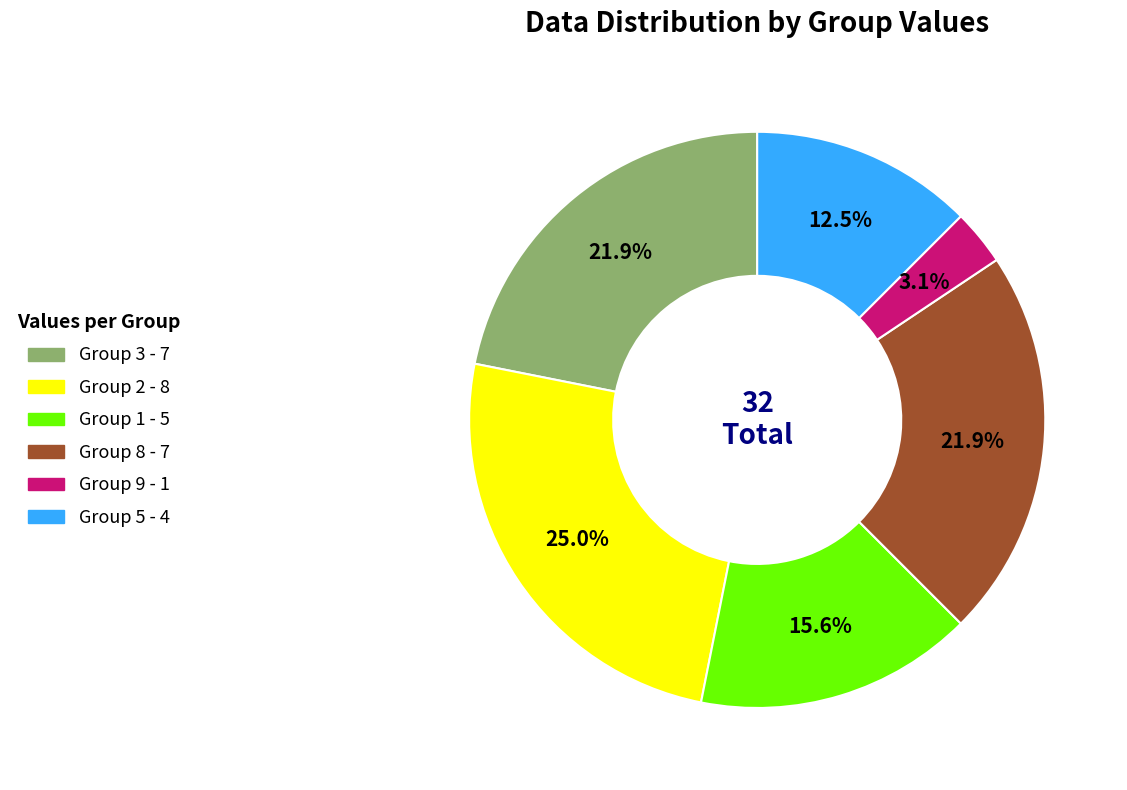

Count the number of slices in the pie.

6